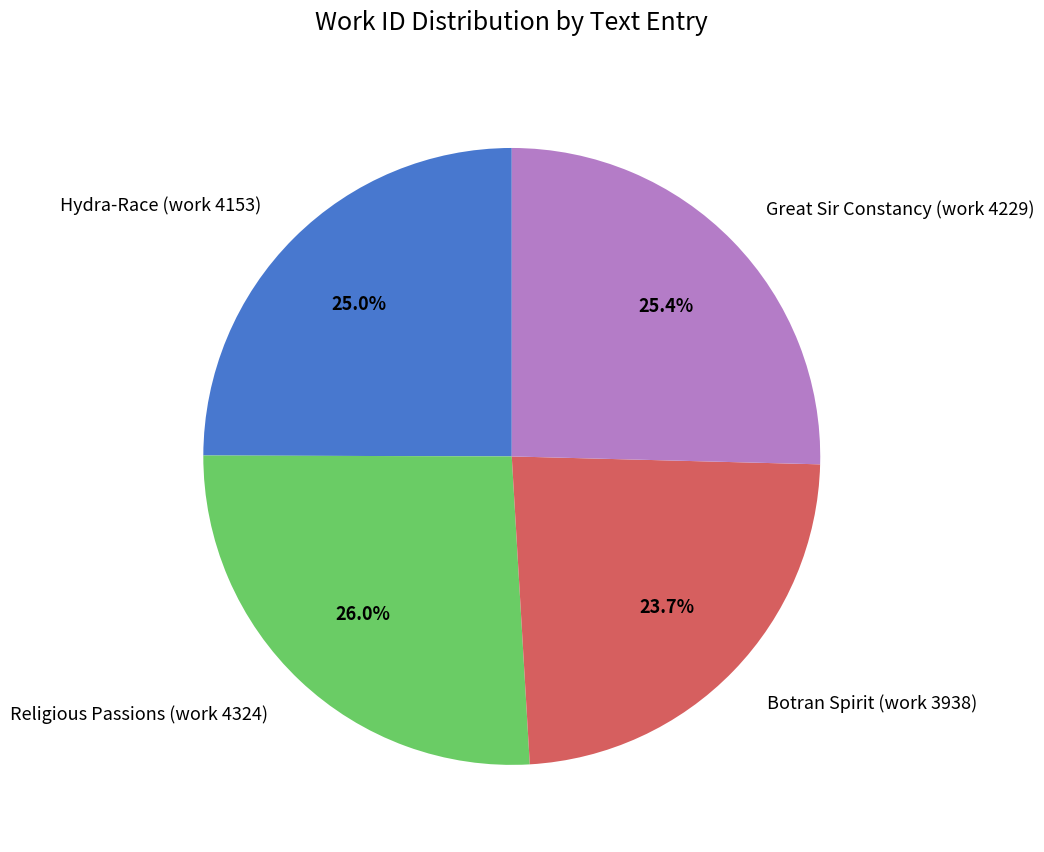

Is it true that Hydra-Race (work 4153) is 13% of the pie?

False